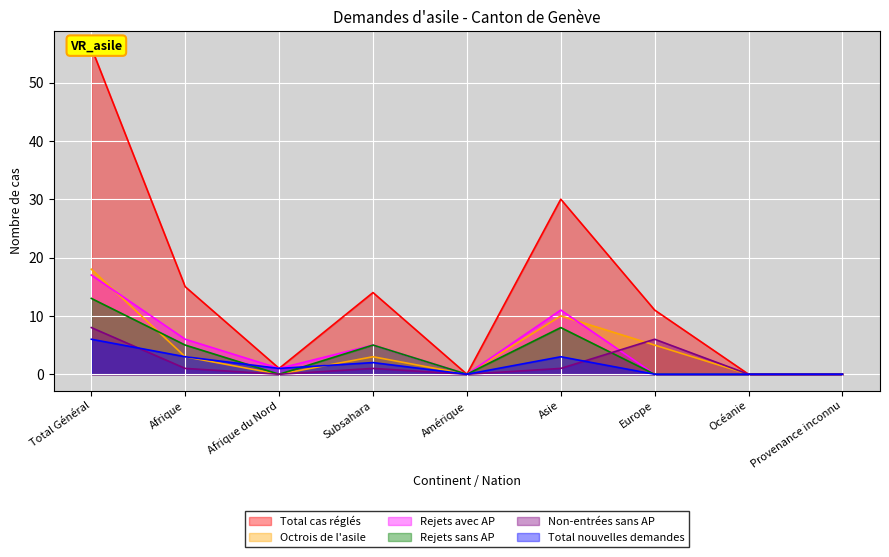

Where is the first local minimum for Total cas réglés?

Afrique du Nord